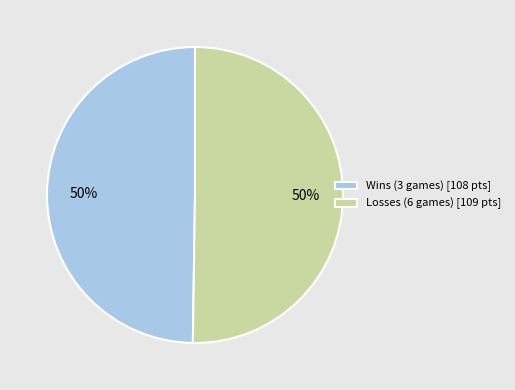

To the nearest percent, what is the combined percentage of Wins (3 games) [108 pts] and Losses (6 games) [109 pts]?

100%